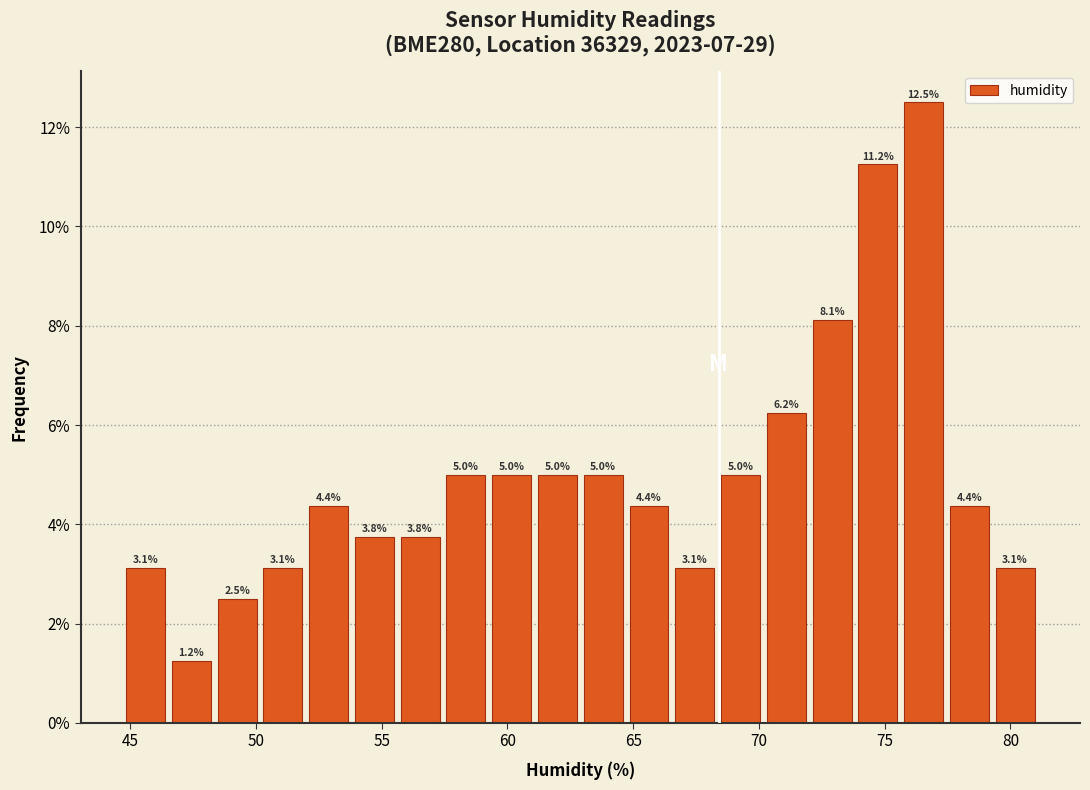

Around what value on the x-axis is the tallest bar? Give the approximate position of its centre, as read against the axis.

76.5